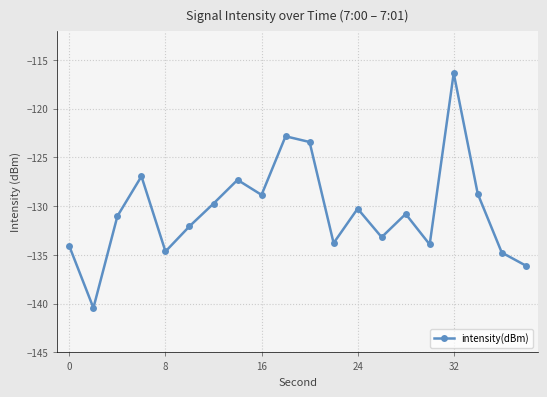

What is the difference between the second highest and minimum values?

17.6